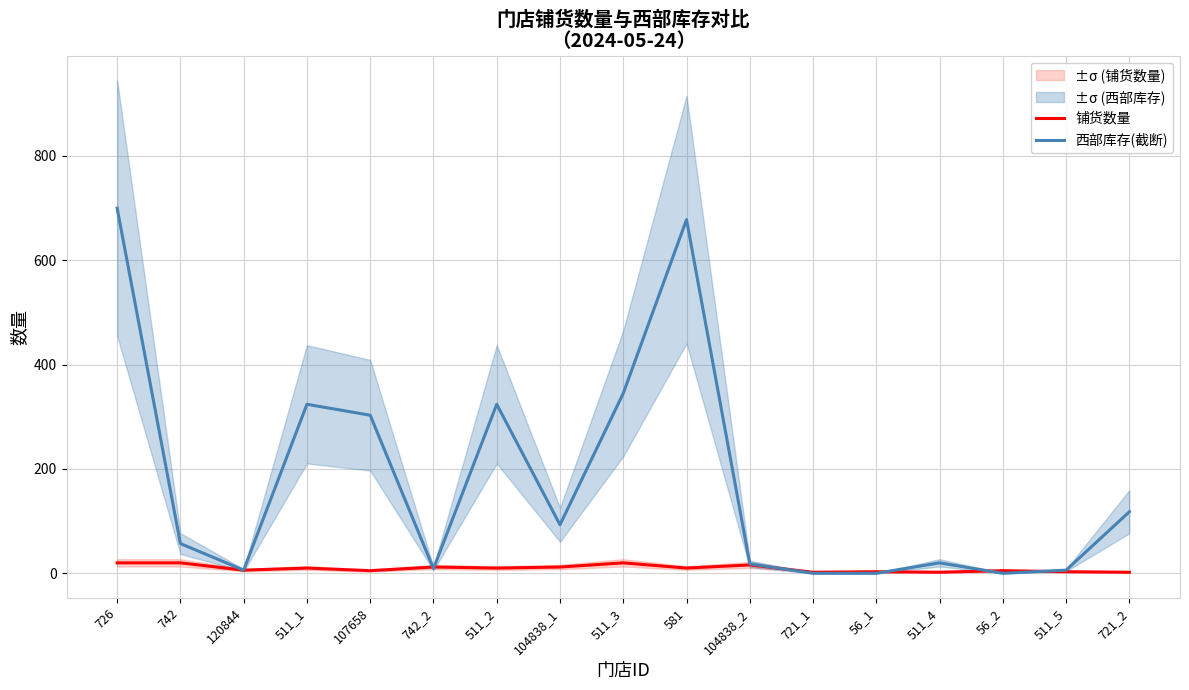

List the series in order of their overall mean, lowest first.

铺货数量, 西部库存(截断)